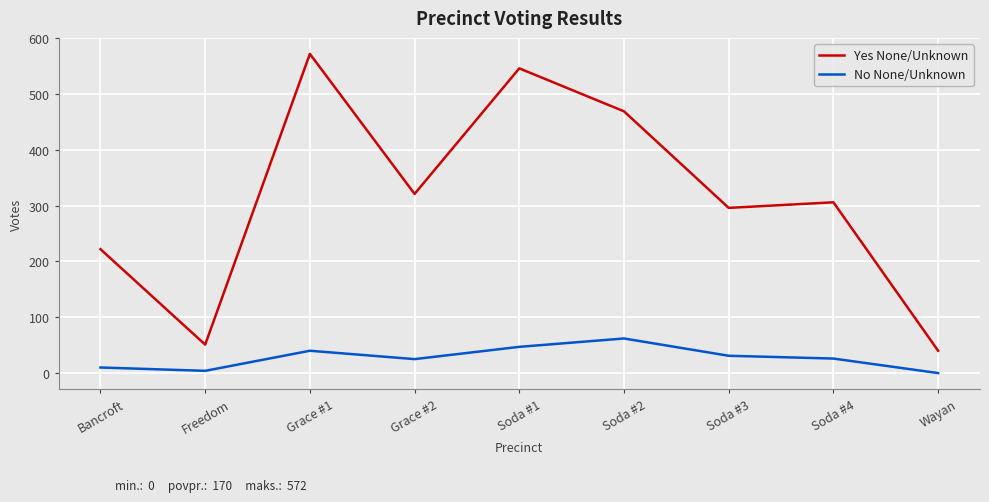

Which series has the widest spread of values?

Yes None/Unknown